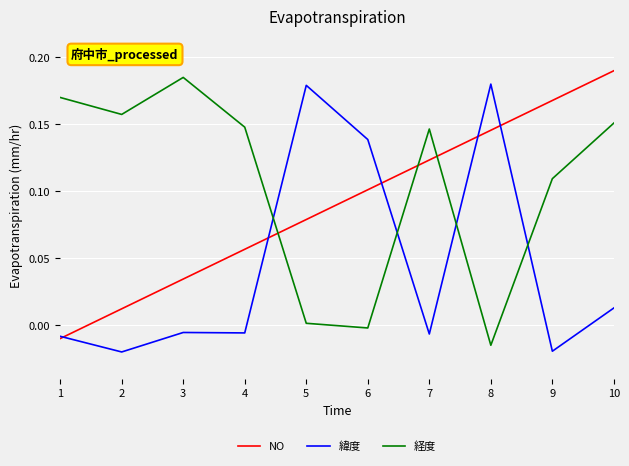

List the series in order of their overall mean, highest first.

経度, NO, 緯度